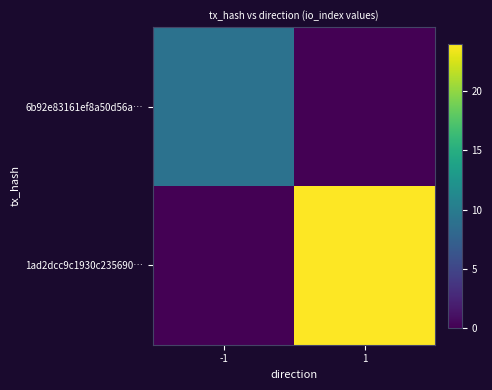

Between -1 and 1, which series saw the biggest shift?

1ad2dcc9c1930c235690…